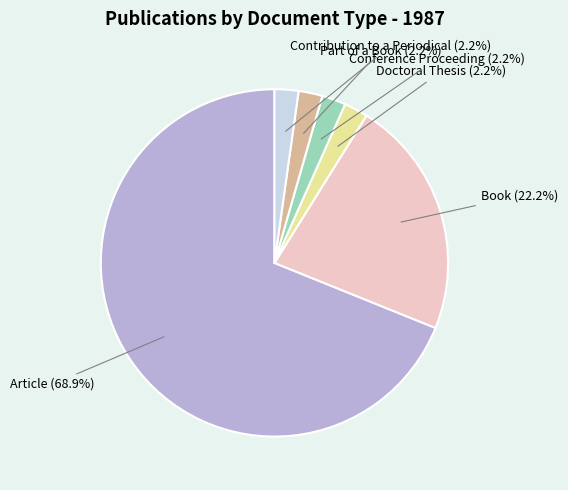

Is there a majority slice in this chart?

Yes